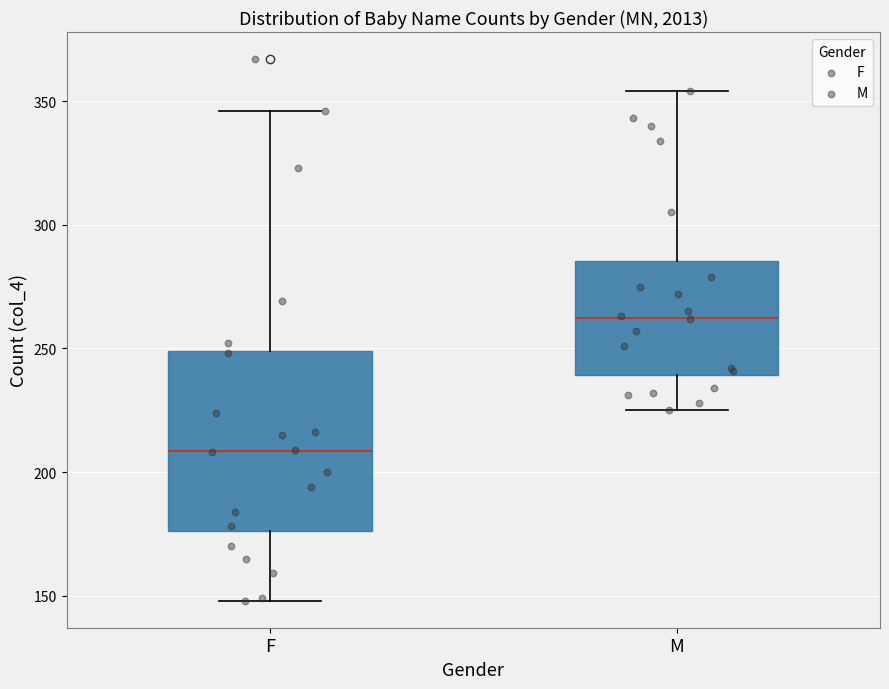

Which box's median line is the lowest?

F